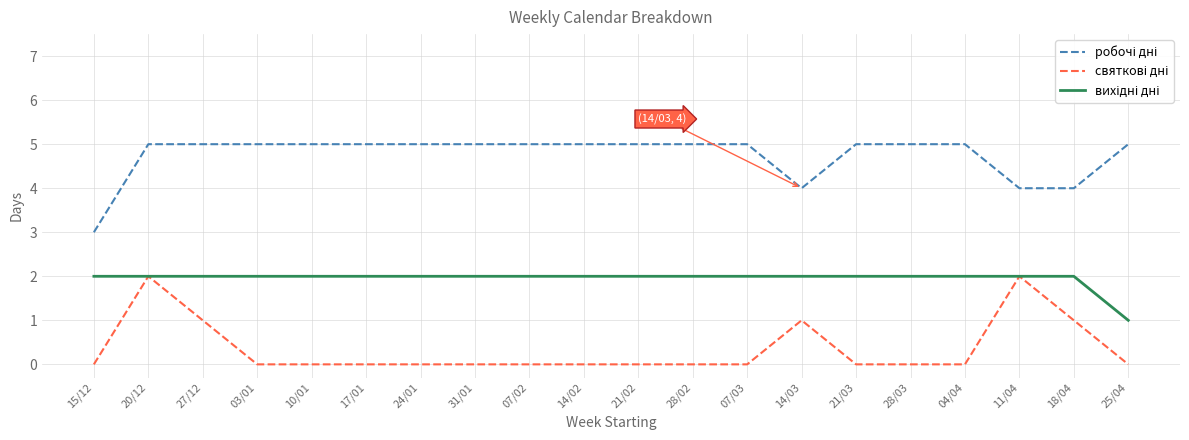

What is the spread (max minus min) of values at 27/12?

4